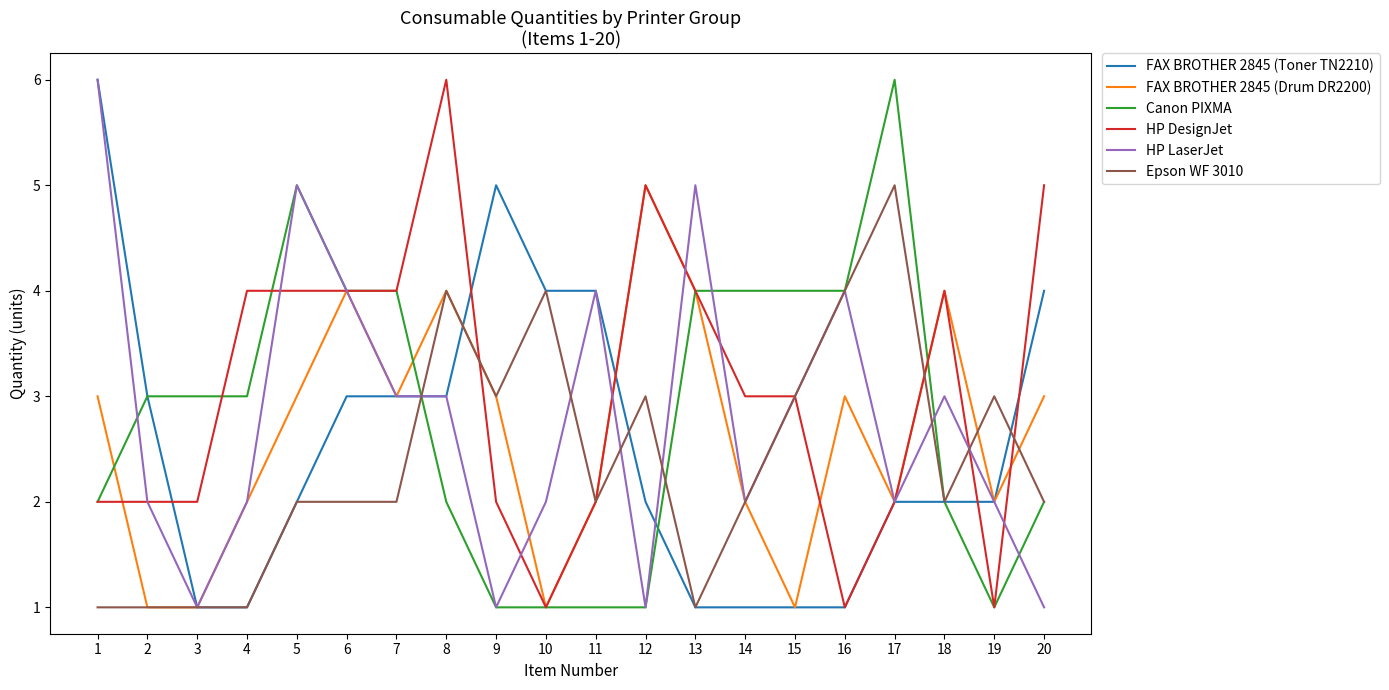

At which label does FAX BROTHER 2845 (Toner TN2210) reach its peak?

1